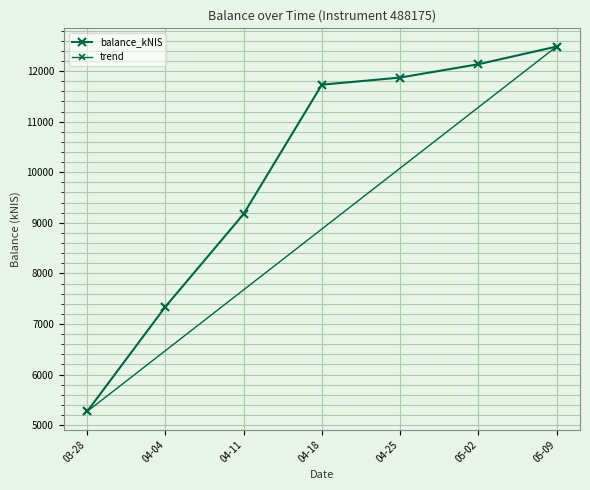

Reading right to left, extract all data points from this chart.

12484.7	12135.6	11871.8	11731.2	9174.8	7341.0	5270.1